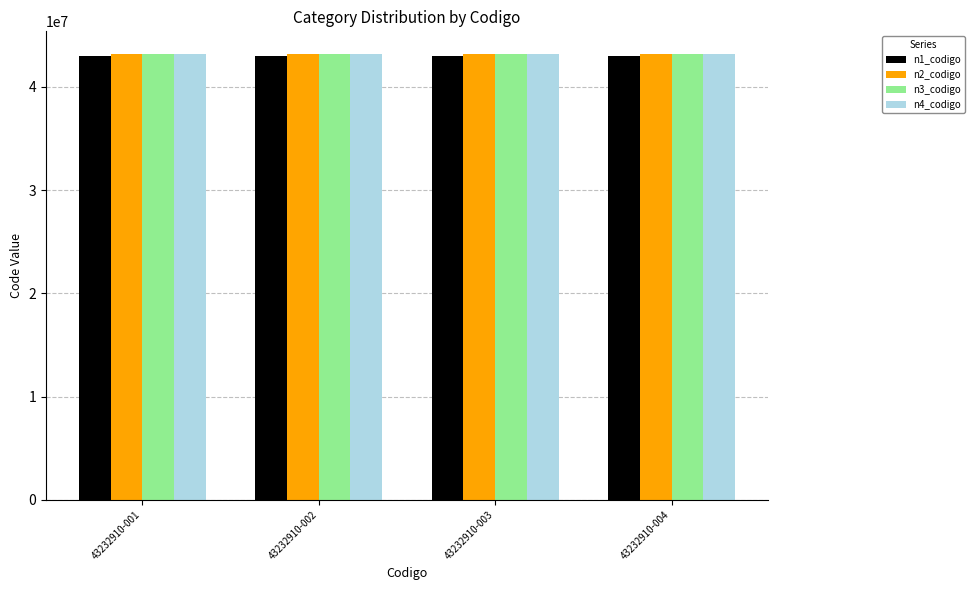

Reading left to right, what are all the values shown in this chart?

n1_codigo: 43000000	43000000	43000000	43000000
n2_codigo: 43230000	43230000	43230000	43230000
n3_codigo: 43232900	43232900	43232900	43232900
n4_codigo: 43232910	43232910	43232910	43232910